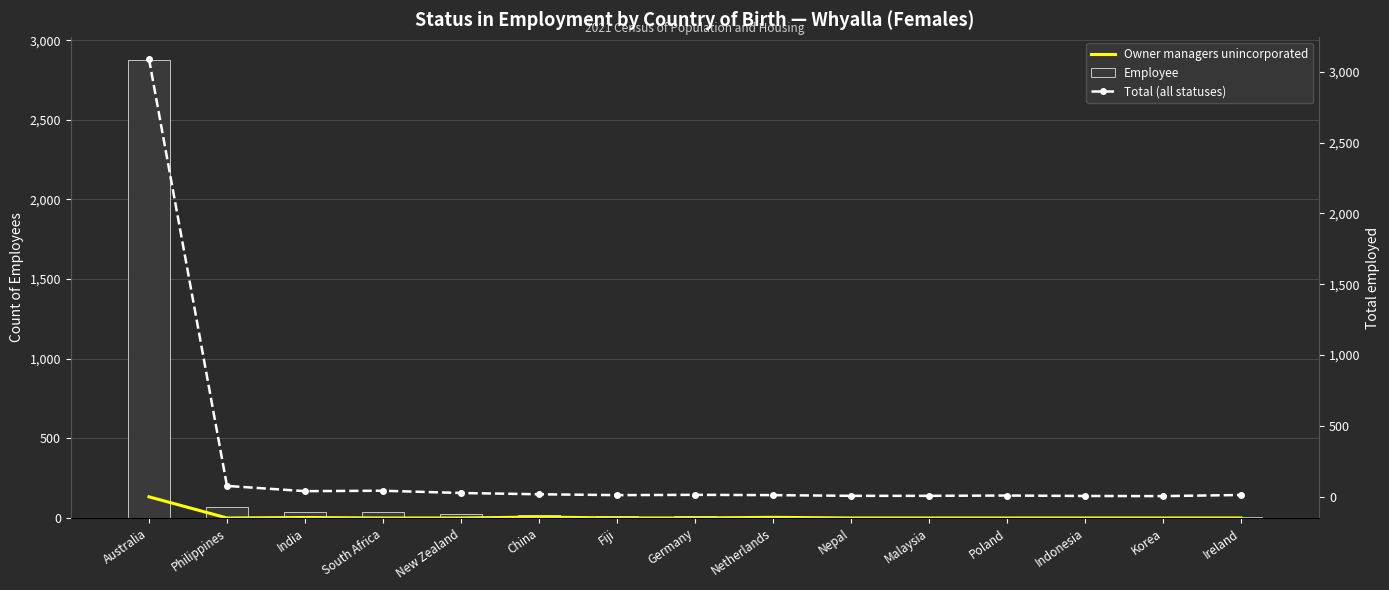

Reading right to left, extract all data points from this chart.

Owner managers unincorporated: 0	0	0	0	0	0	4	0	0	6	0	0	3	0	133
Employee: 5	5	6	9	7	7	7	12	12	17	25	38	37	72	2876
Total (all statuses): 13	5	6	9	7	7	12	14	12	18	27	43	40	77	3090